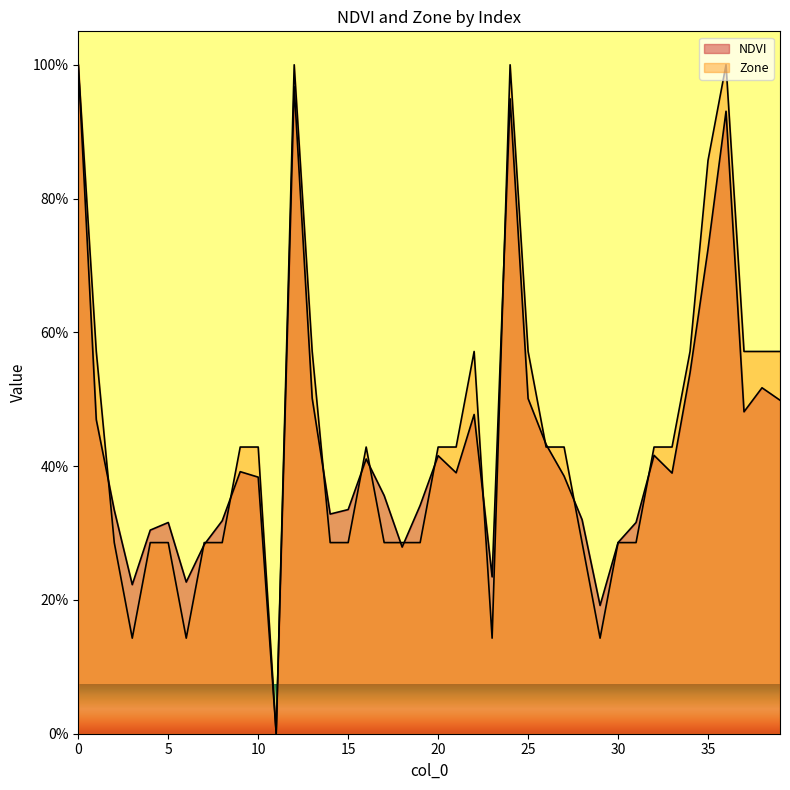

How many positive values does the Zone series have?

39